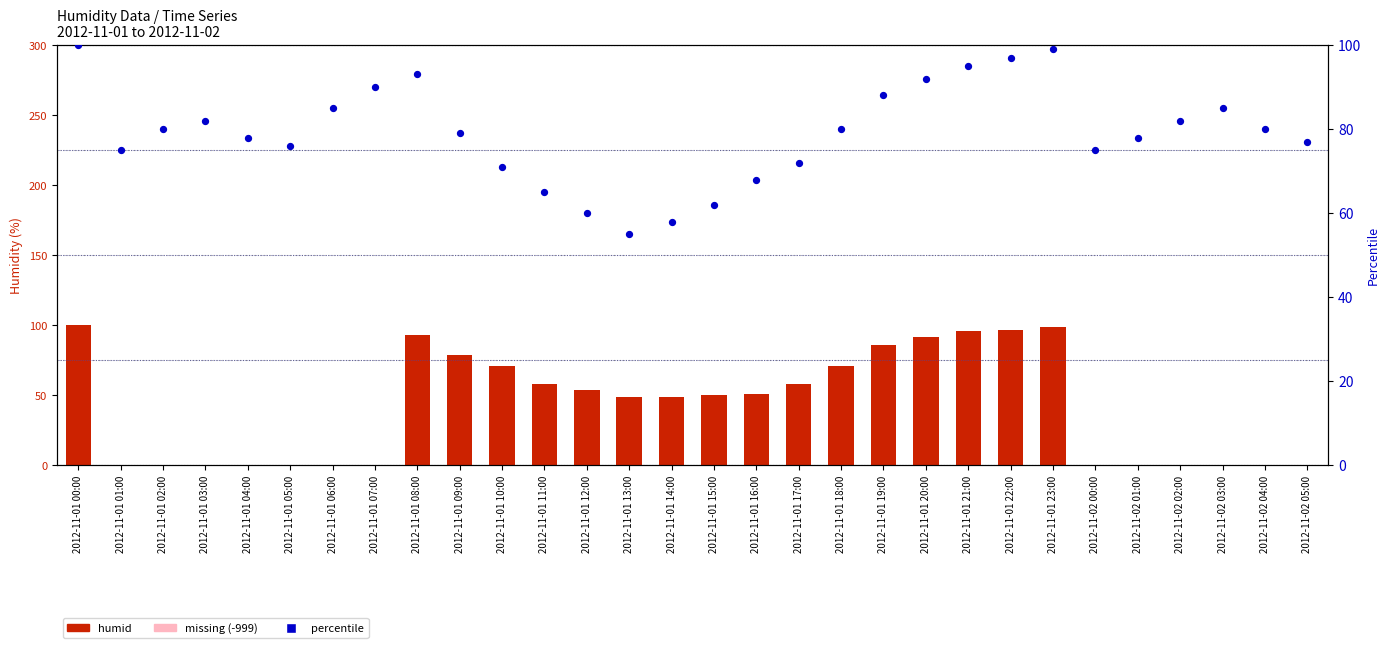

Which series reaches the minimum Y coordinate?

humid